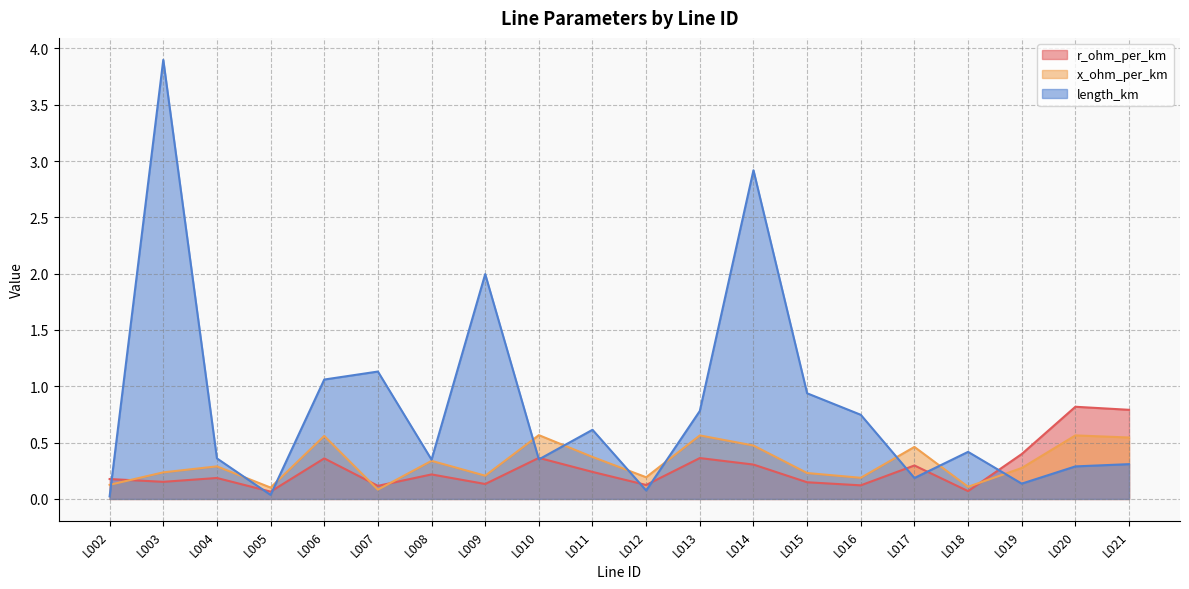

How many lines are shown in the chart?

3